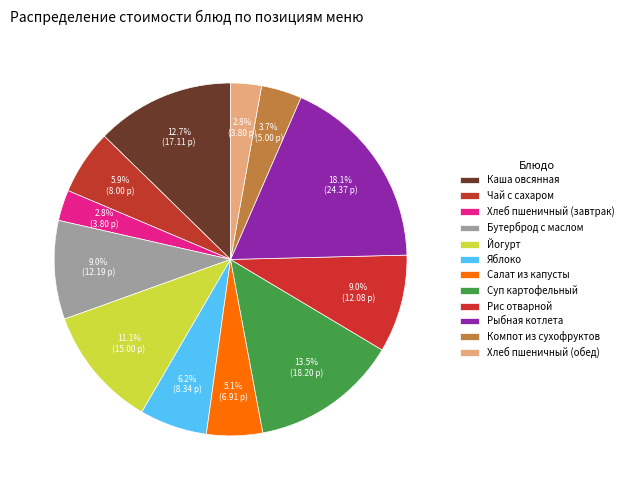

What is the ratio of the value at Хлеб пшеничный (завтрак) to the value at Суп картофельный?

0.2